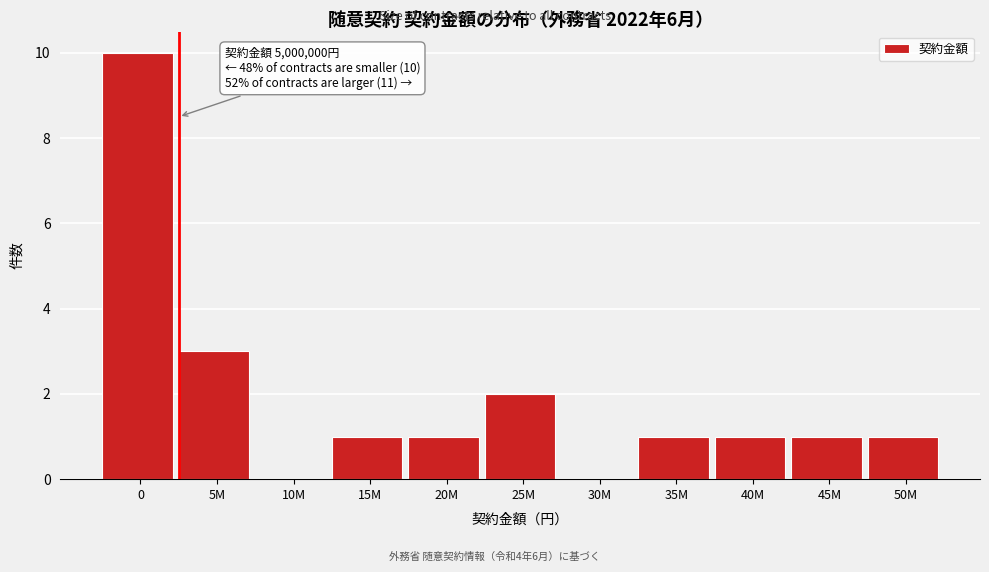

Reading left to right, what are all the values shown in this chart?

0=10	5M=3	10M=0	15M=1	20M=1	25M=2	30M=0	35M=1	40M=1	45M=1	50M=1